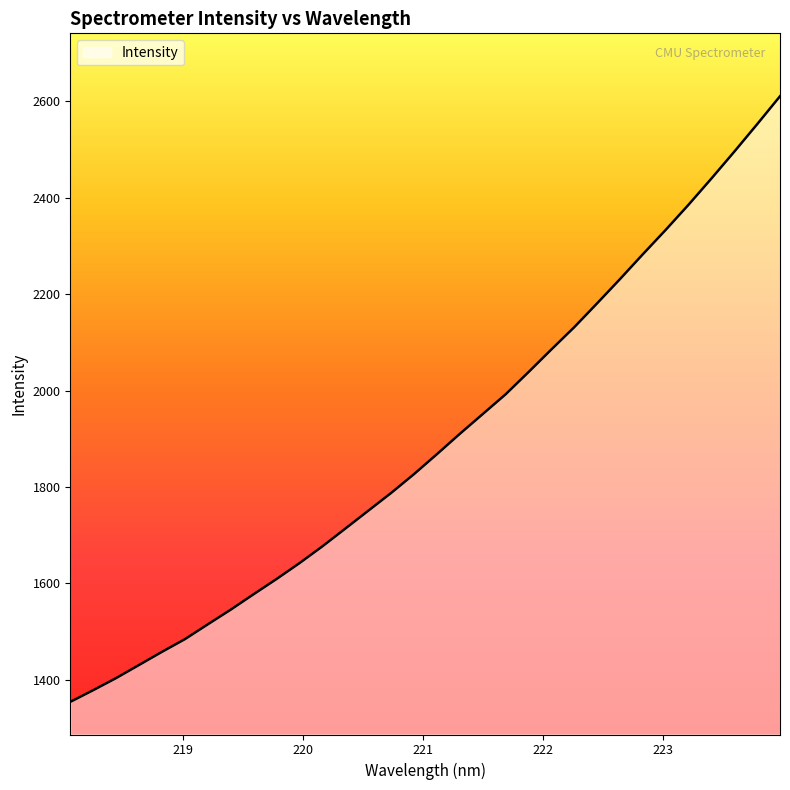

What is the difference between the maximum and minimum values?

1256.9